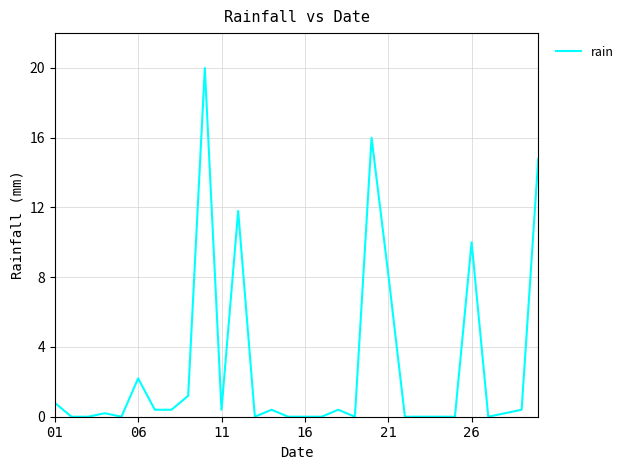

What is the difference between the maximum and minimum values?

20.0